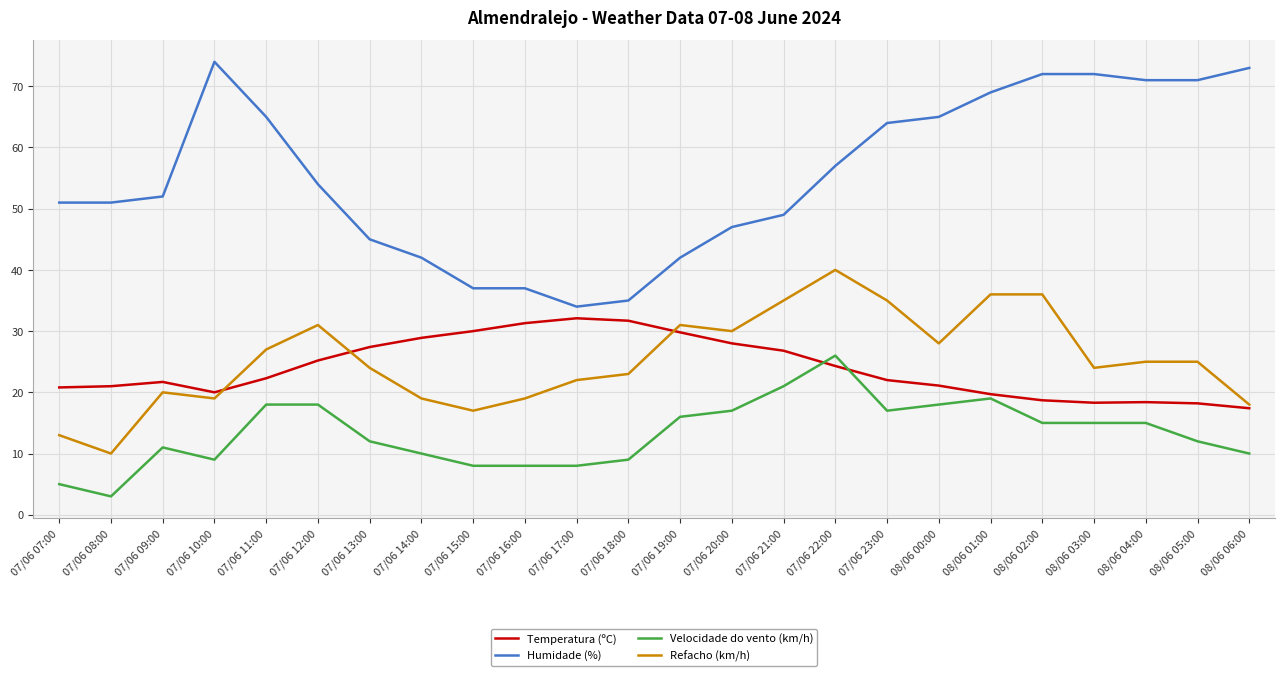

The value of Humidade (%) at 07/06 08:00 is 30.9. True or false?

False